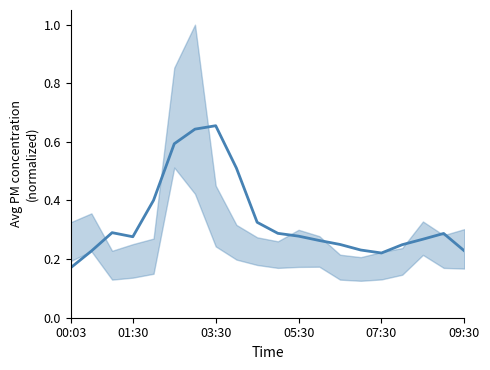

True or false: the data shows 0.2 at 03:30.

False